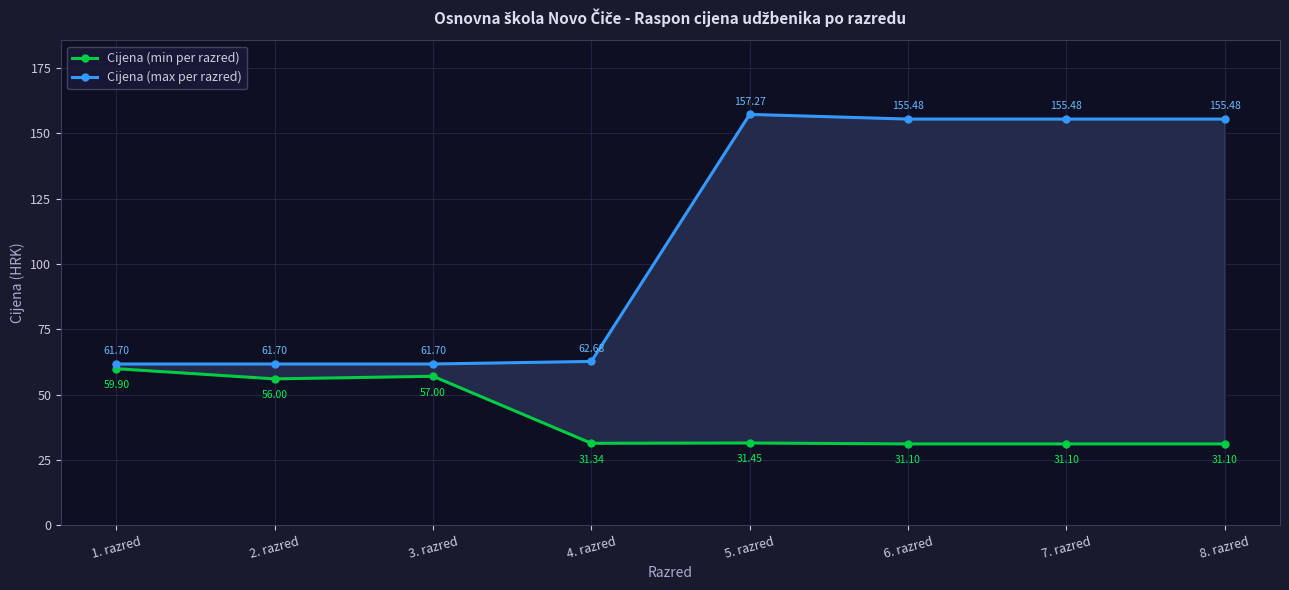

At how many categories does at least one series exceed 153?

4